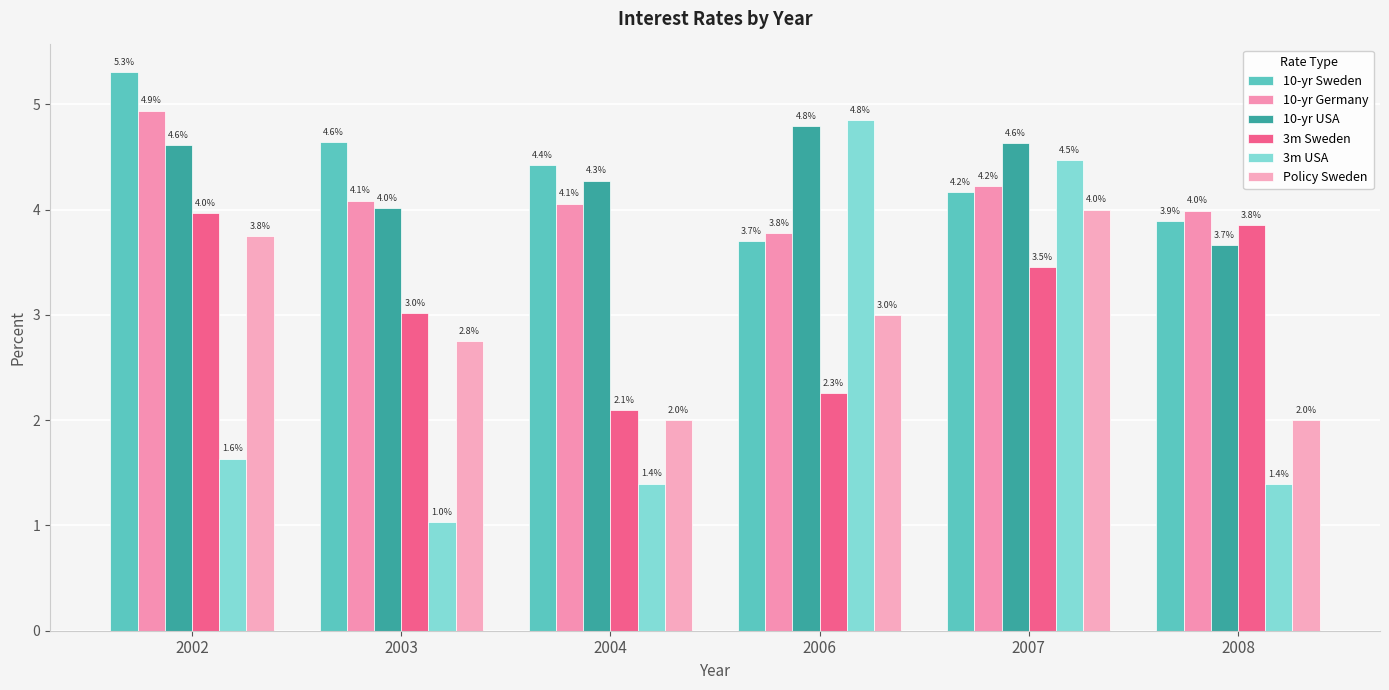

How many groups of bars are there?

6